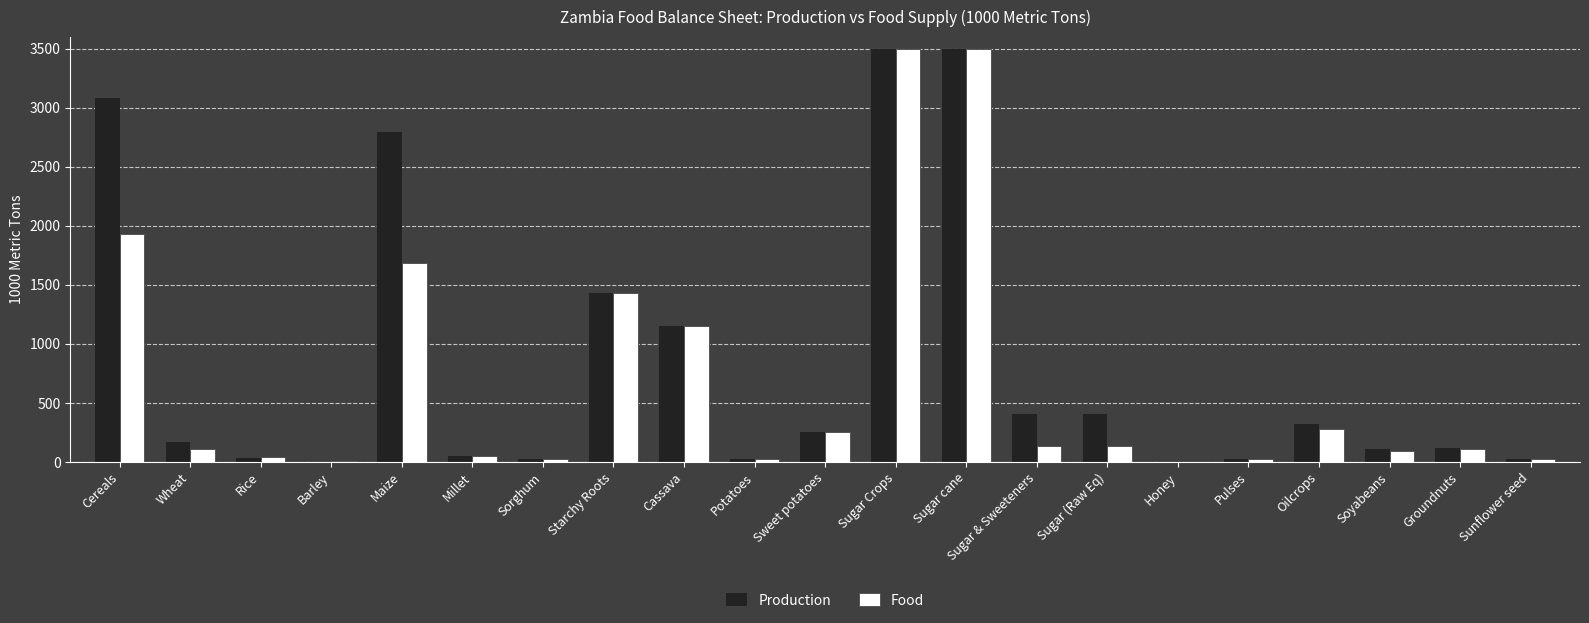

True or false: Production has a value of 287 at Sugar & Sweeteners.

False